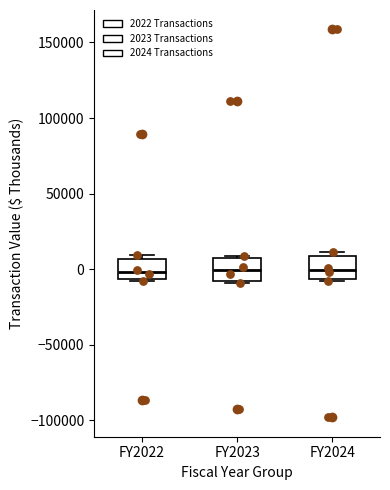

Where does the median line of the box for FY2022 sit on the y-axis? The values are not printed on the chart, so give them approximately, as read against the axis.

0